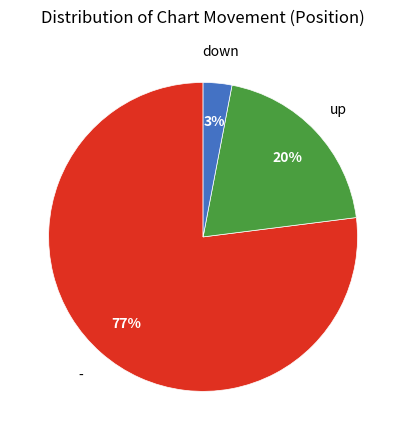

How many slices are in this pie chart?

3